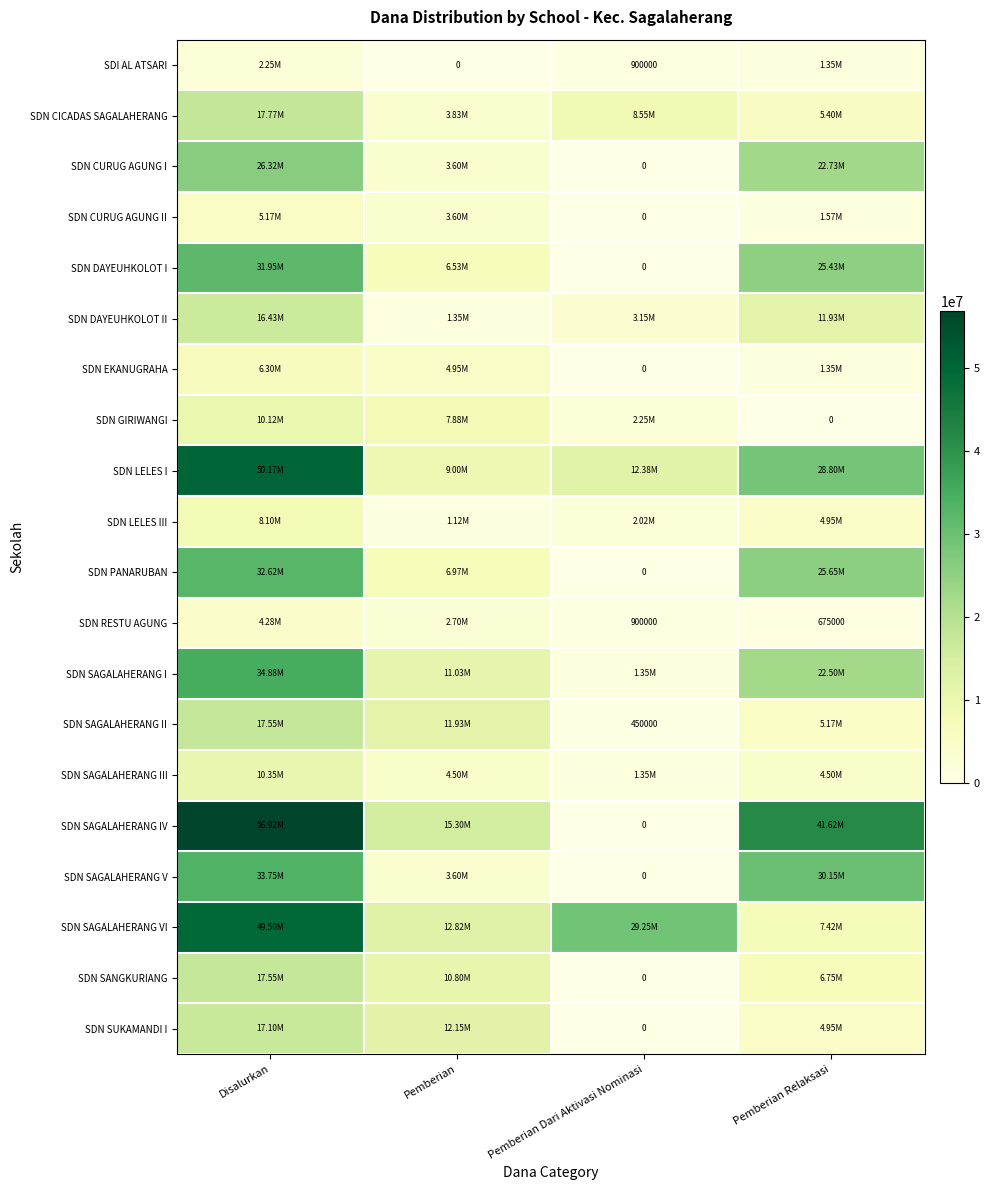

How many values in the SDN PANARUBAN series are below 25650000?

2